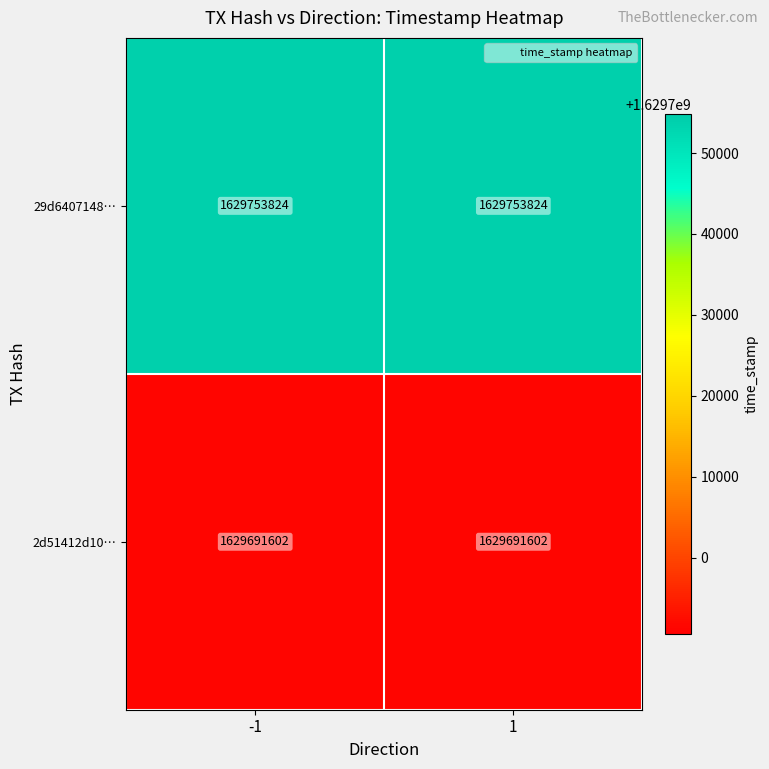

What is the difference between the highest and lowest values at -1?

62222